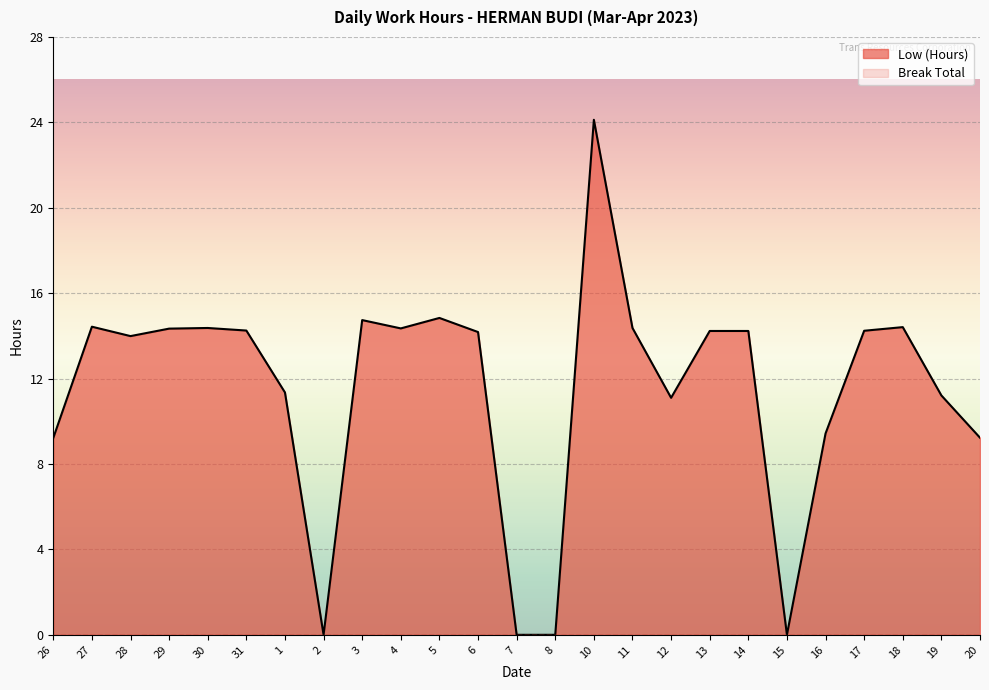

What is the maximum value shown in the chart?

24.1